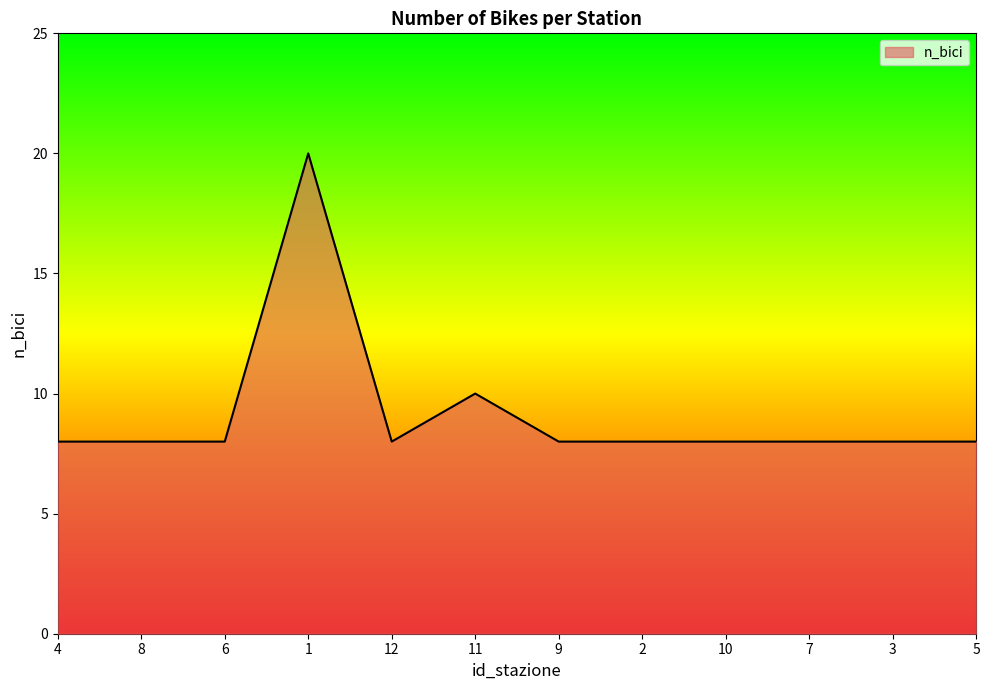

What position from the left is 12?

5